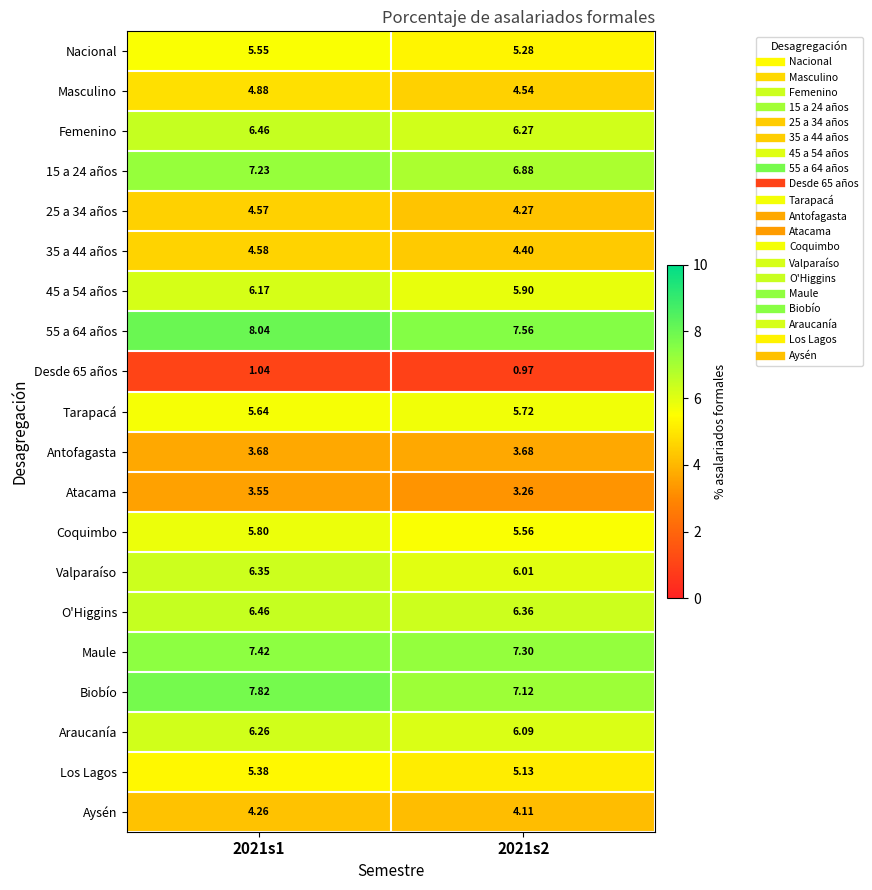

Which series changed the most between 2021s1 and 2021s2?

Biobío